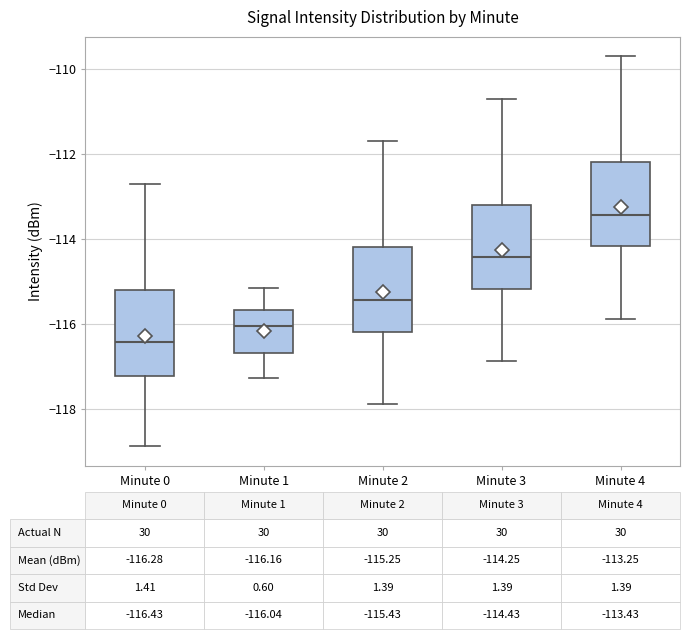

Which box has the lowest median line?

Minute 0